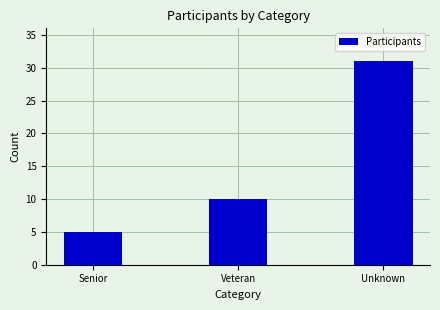

Reading right to left, transcribe all the data shown in this chart.

31	10	5